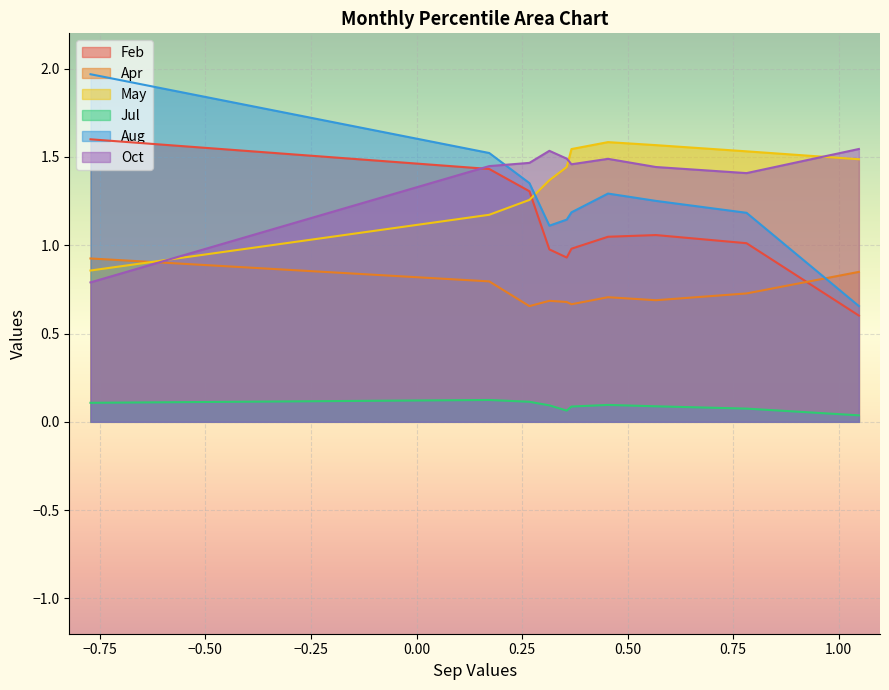

In Apr, how many points are lower than both neighbors (excluding endpoints)?

3